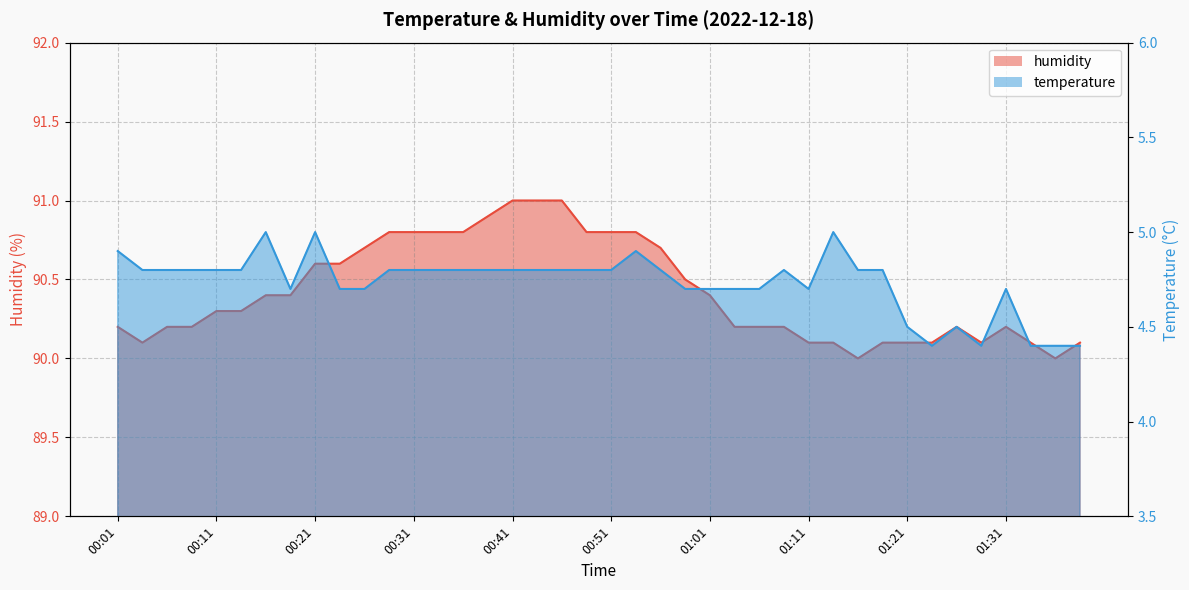

The temperature_line series shows 2.7 at 01:11. True or false?

False